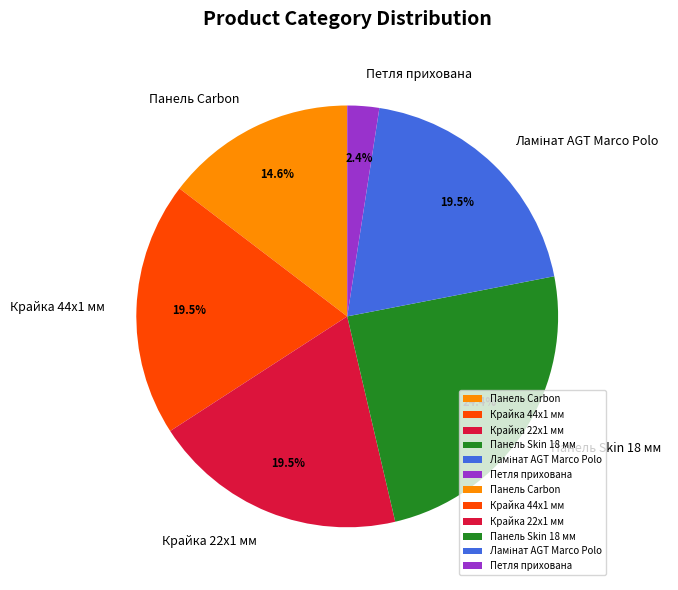

What is the largest slice in the pie chart?

Панель Skin 18 мм